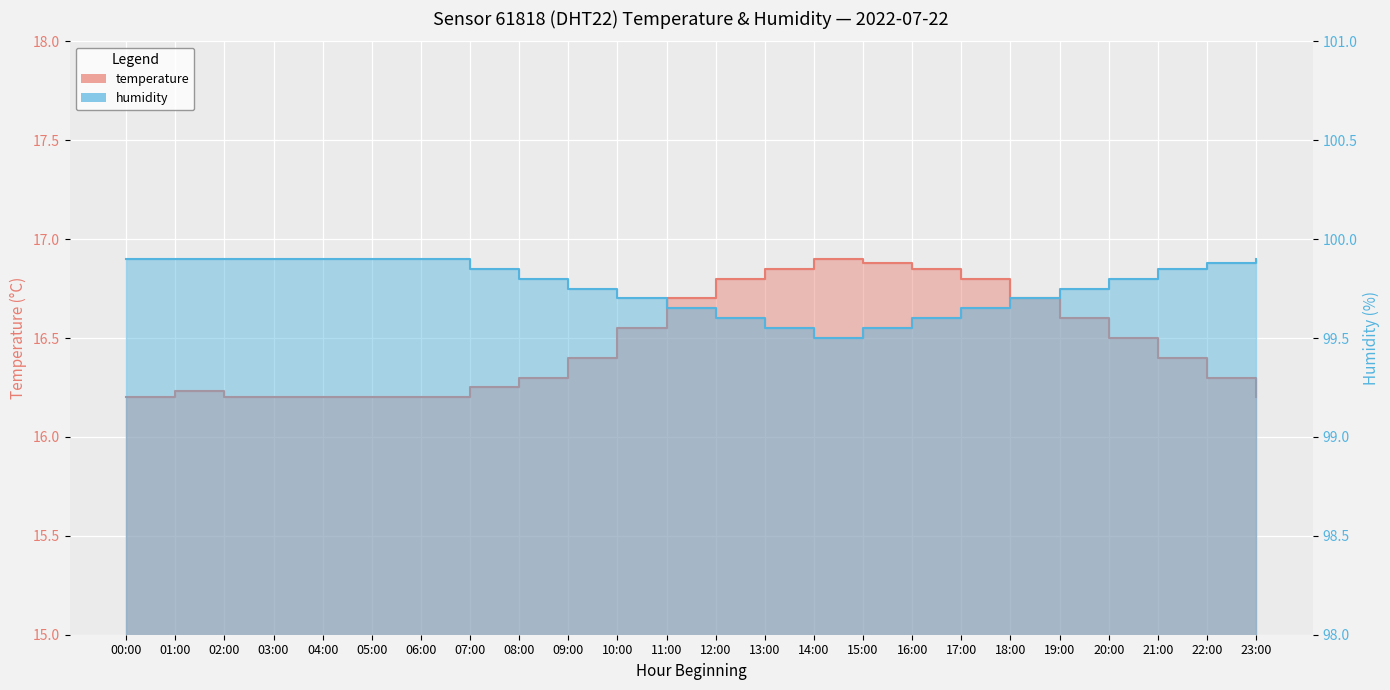

True or false: temperature and humidity cross at least once.

False